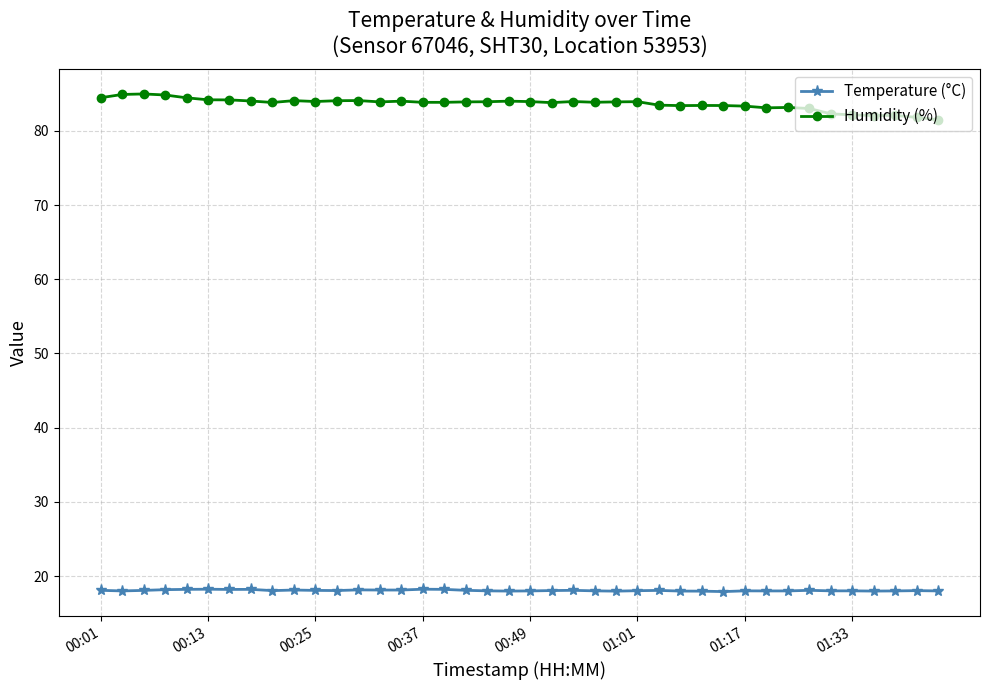

What is the value of the Temperature (°C) point at the 7th from the left?

18.2